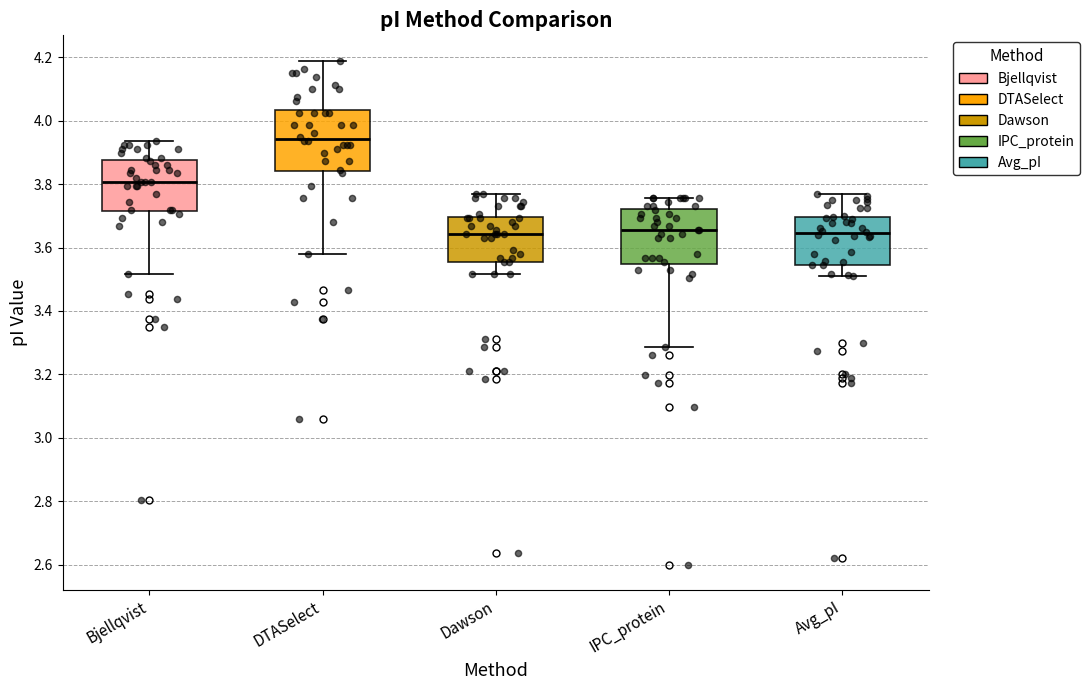

Which box's median line is the highest?

DTASelect